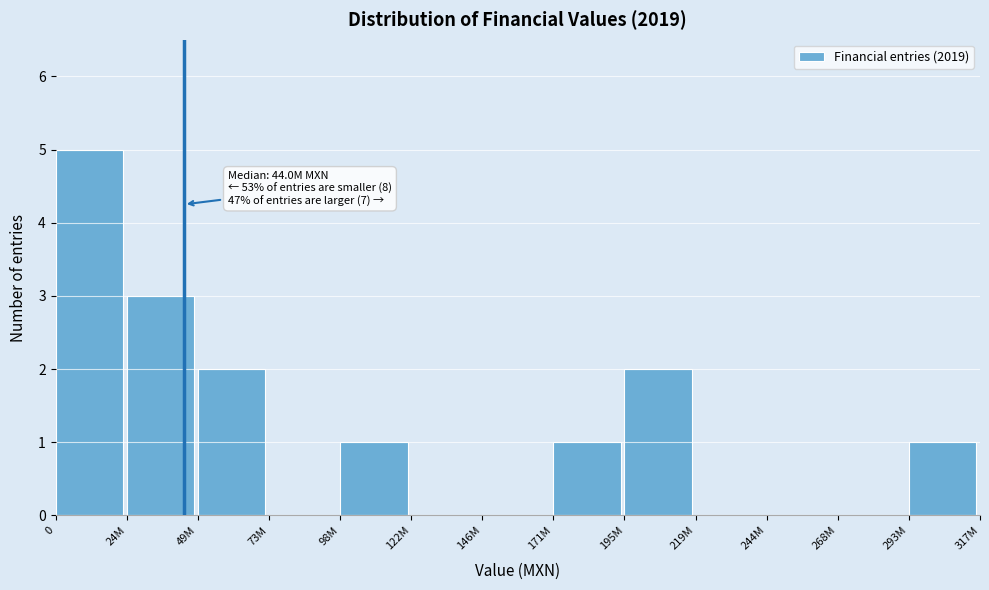

Reading right to left, transcribe all the data shown in this chart.

293M=1	268M=0	244M=0	219M=0	195M=2	171M=1	146M=0	122M=0	98M=1	73M=0	49M=2	24M=3	0=5